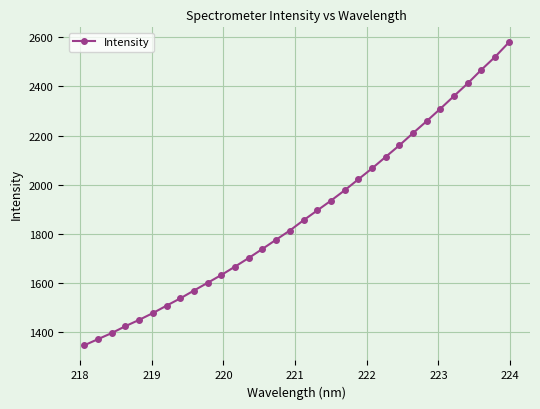

What is the value of the 18th point from the left?

1894.6